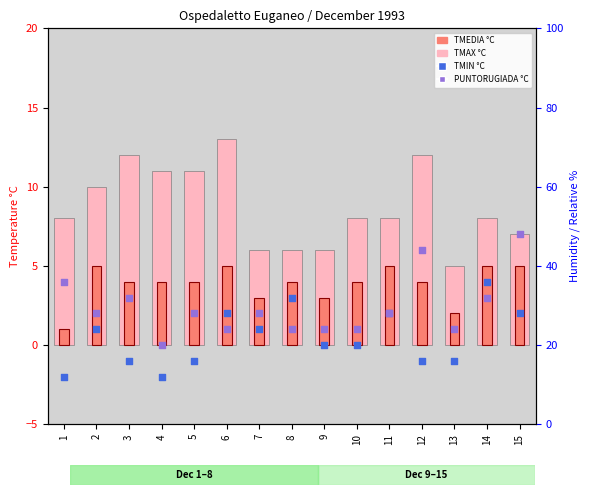

Which series has the largest total across all categories?

TMAX °C